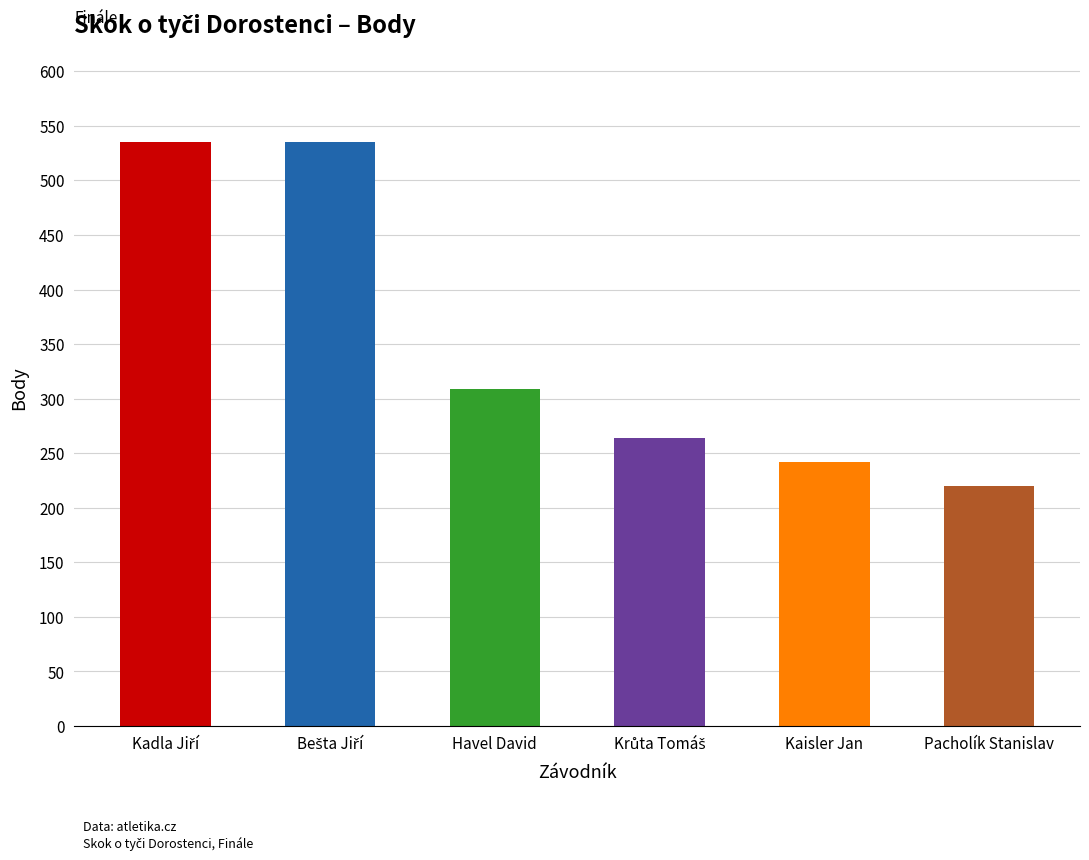

The value at Kaisler Jan is 336. True or false?

False